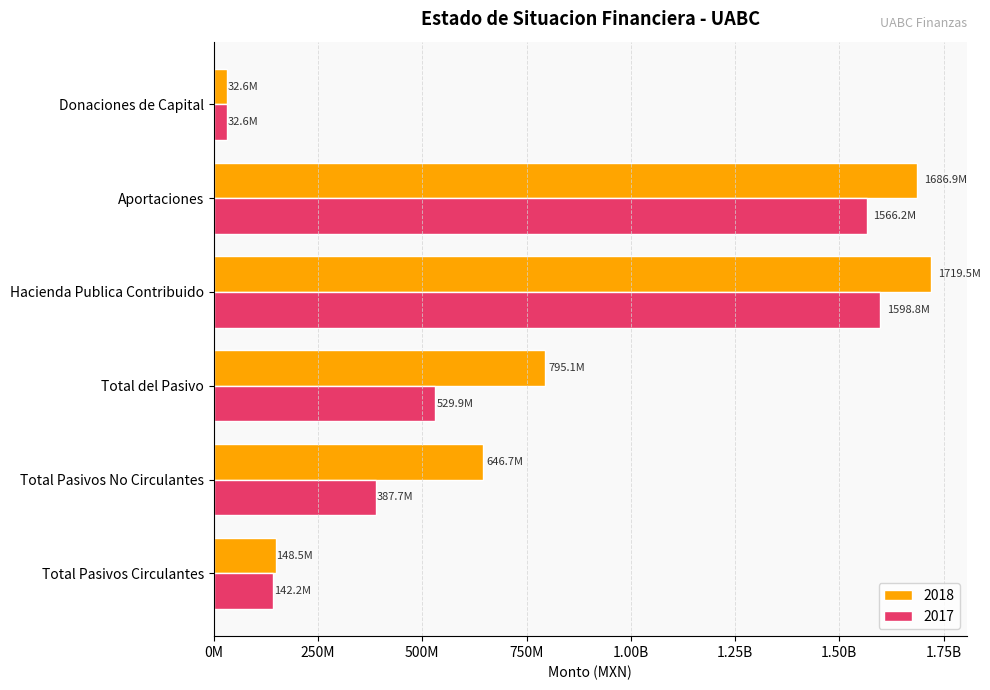

The 2018 series shows 646660914.0 at Total Pasivos No Circulantes. True or false?

True